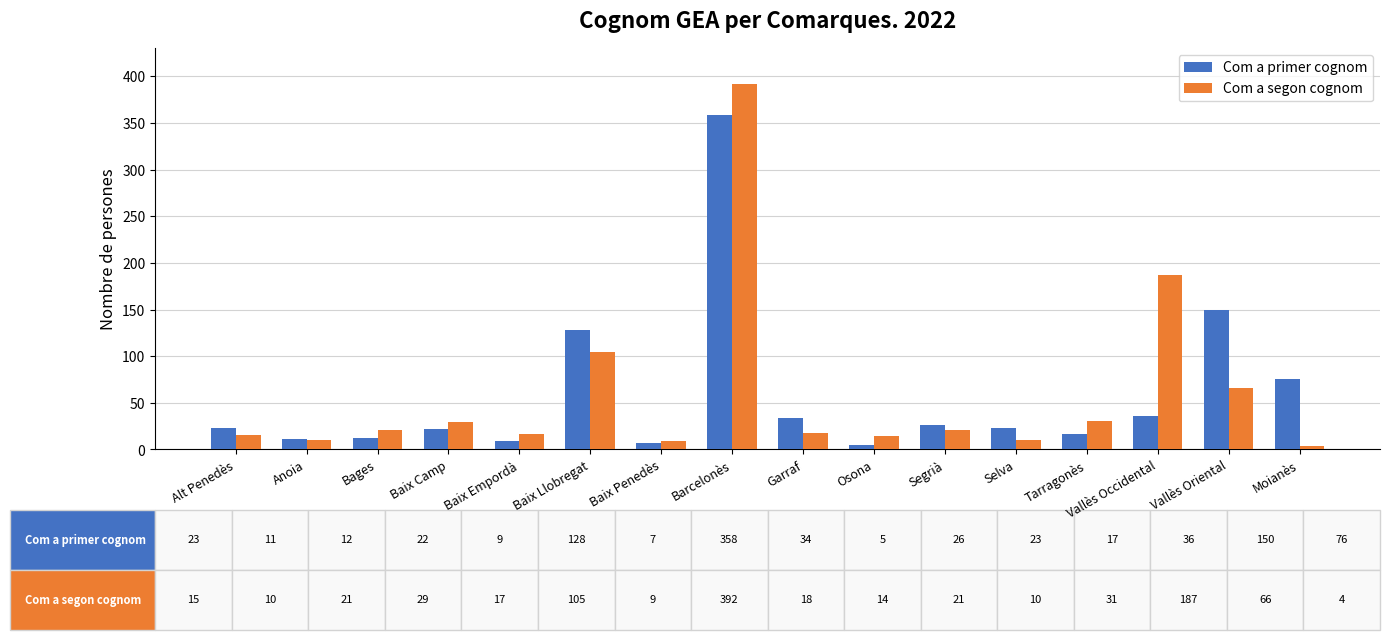

What is the highest value of the Com a segon cognom series?

392